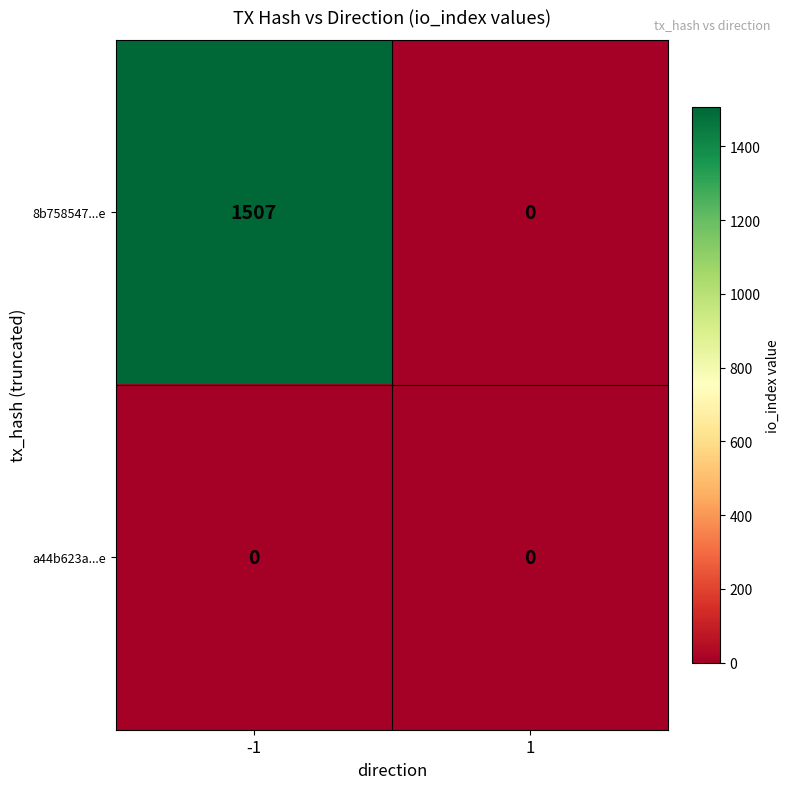

Which series changed the most between -1 and 1?

8b758547...e